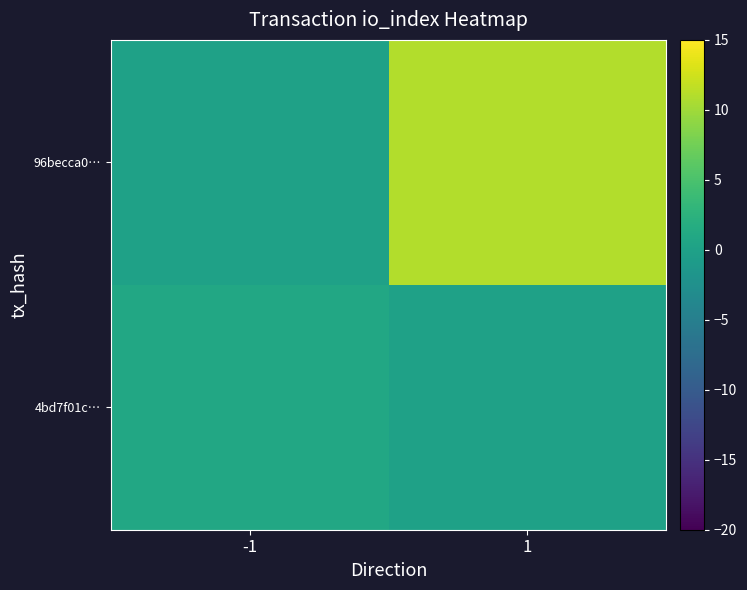

At -1, list the series in order from largest to smallest.

4bd7f01c…, 96becca0…